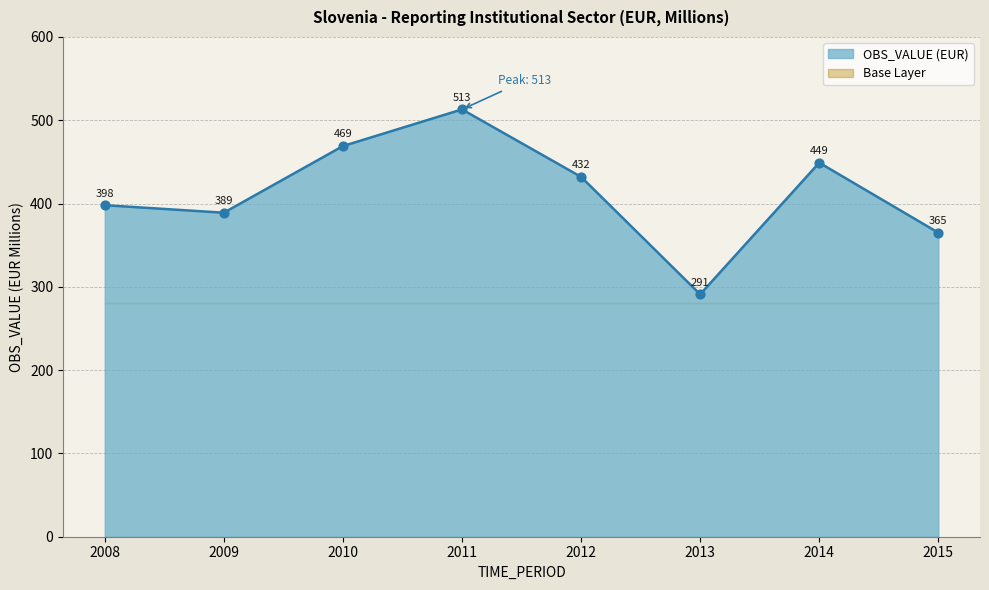

What is the ratio of the value at 2011 to the value at 2014?

1.1